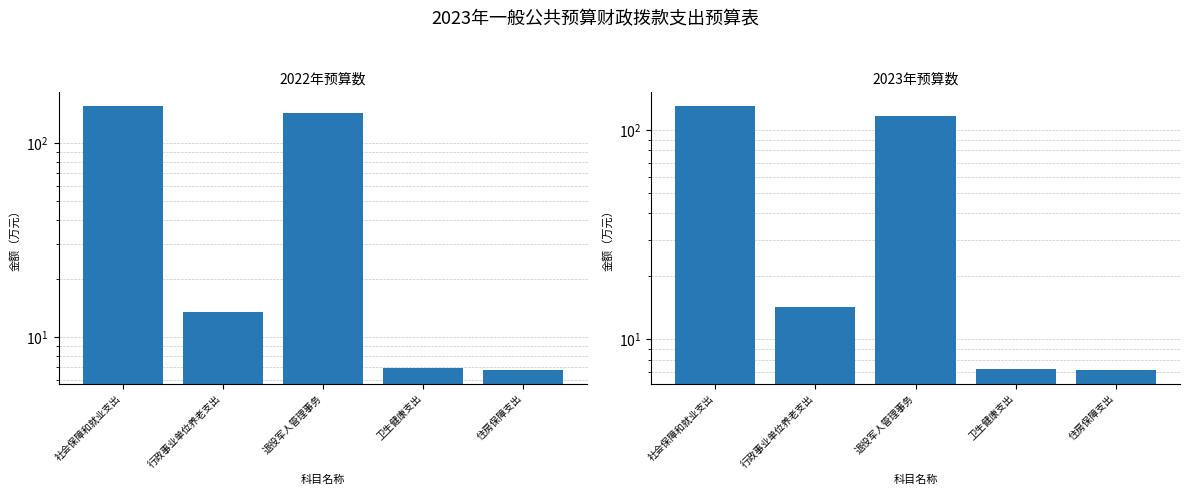

Which series has the widest spread of values?

2022年预算数